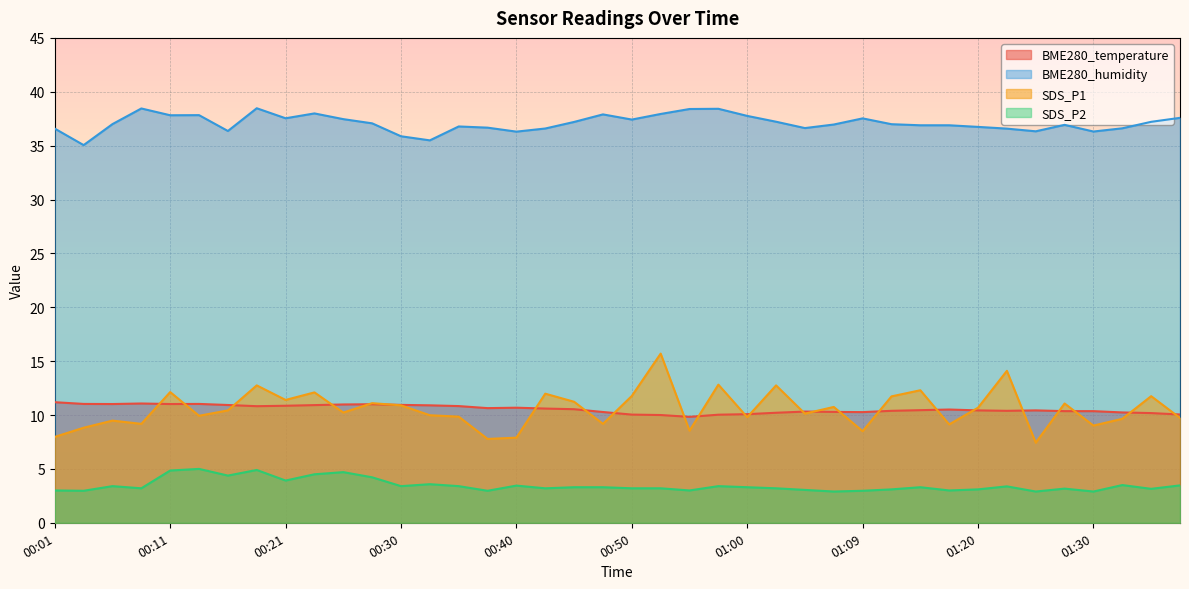

What is the total value across all series at 00:23?

65.5